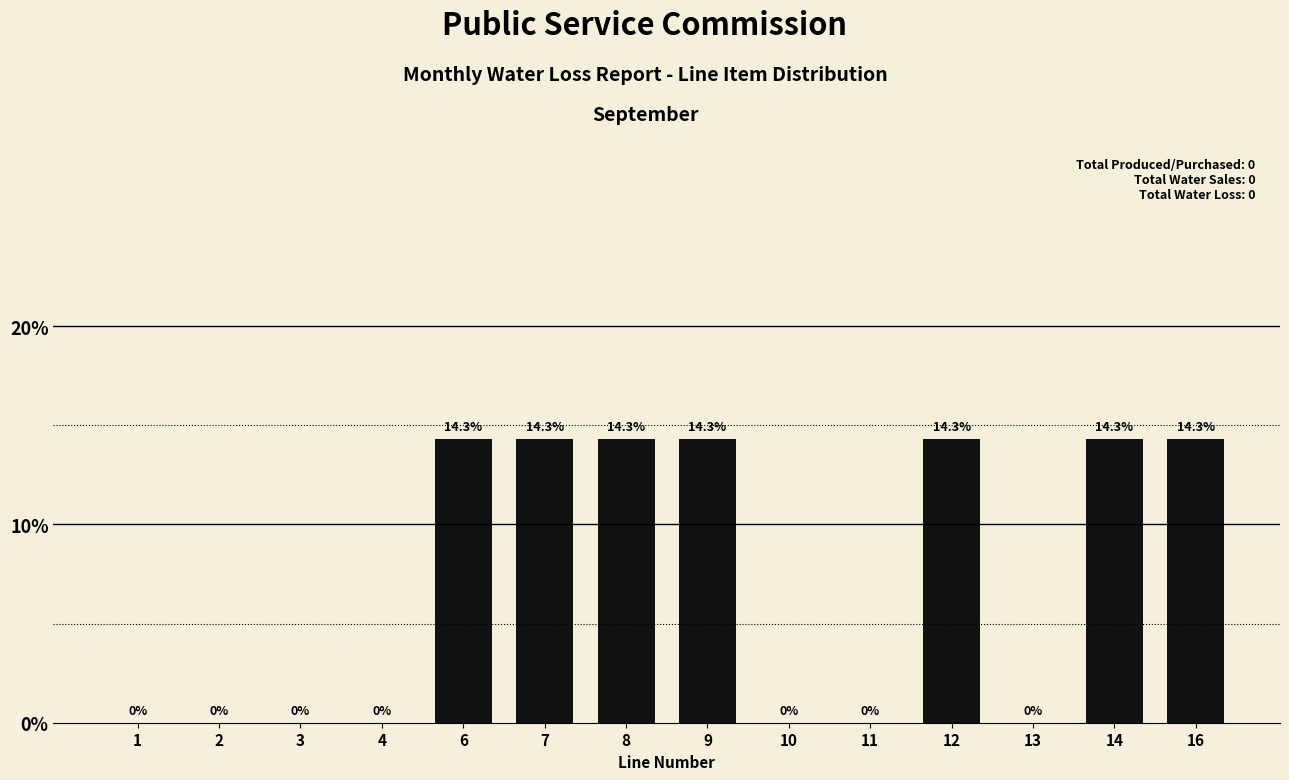

Reading right to left, extract all data points from this chart.

16=14.3	14=14.3	13=0.0	12=14.3	11=0.0	10=0.0	9=14.3	8=14.3	7=14.3	6=14.3	4=0.0	3=0.0	2=0.0	1=0.0